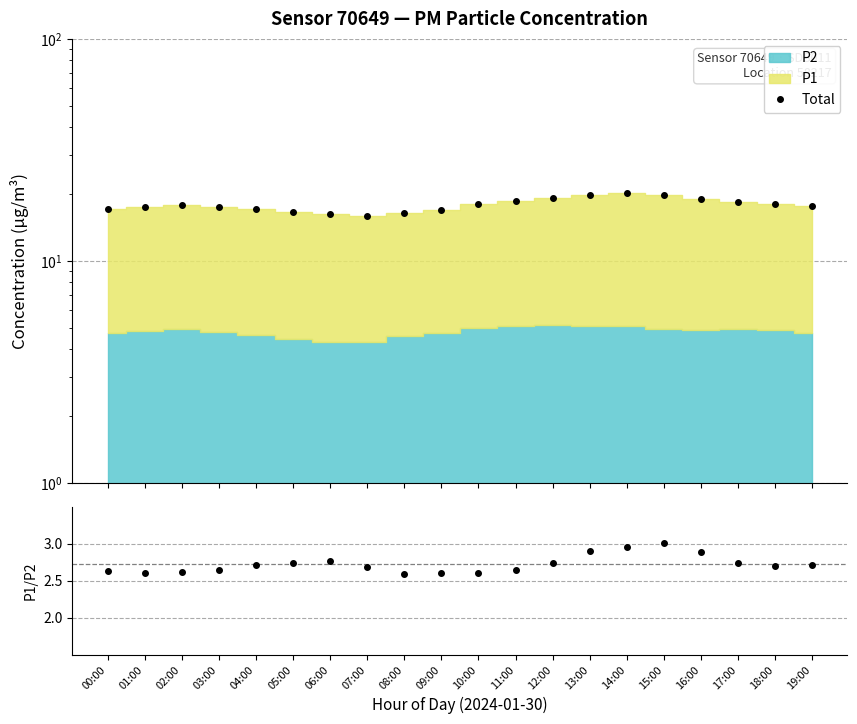

What is the value of the Total point at the 6th from the left?

16.6